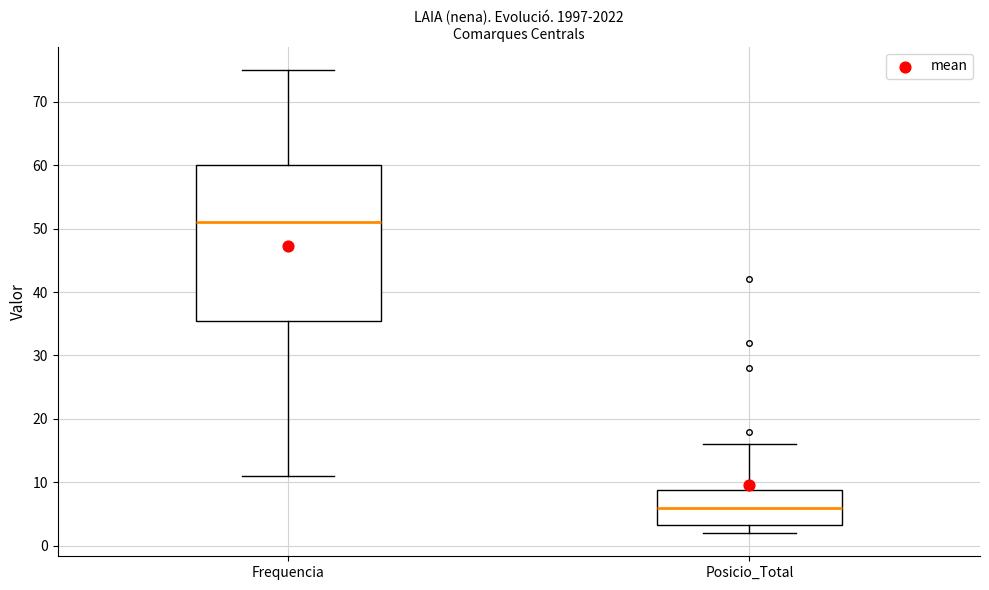

Reading left to right, read every box against the y-axis: the position of its median line, the range the box covers, and the ends of its whiskers. The values are not printed on the chart, so give them approximately, as read against the axis.

Frequencia: median 51, box 36 to 60, whiskers 11 to 75
Posicio_Total: median 6, box 3 to 9, whiskers 2 to 16